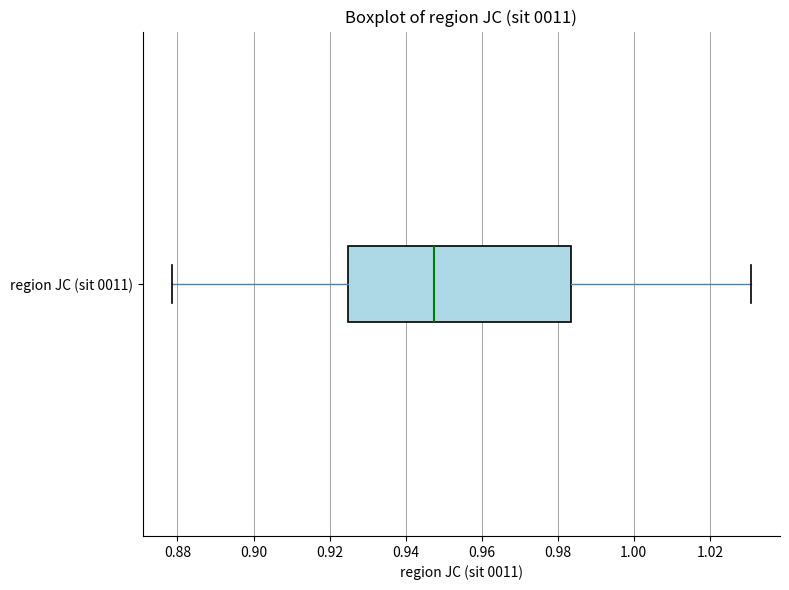

Where does the left whisker of the box for region JC (sit 0011) end on the x-axis? The values are not printed on the chart, so give them approximately, as read against the axis.

0.878